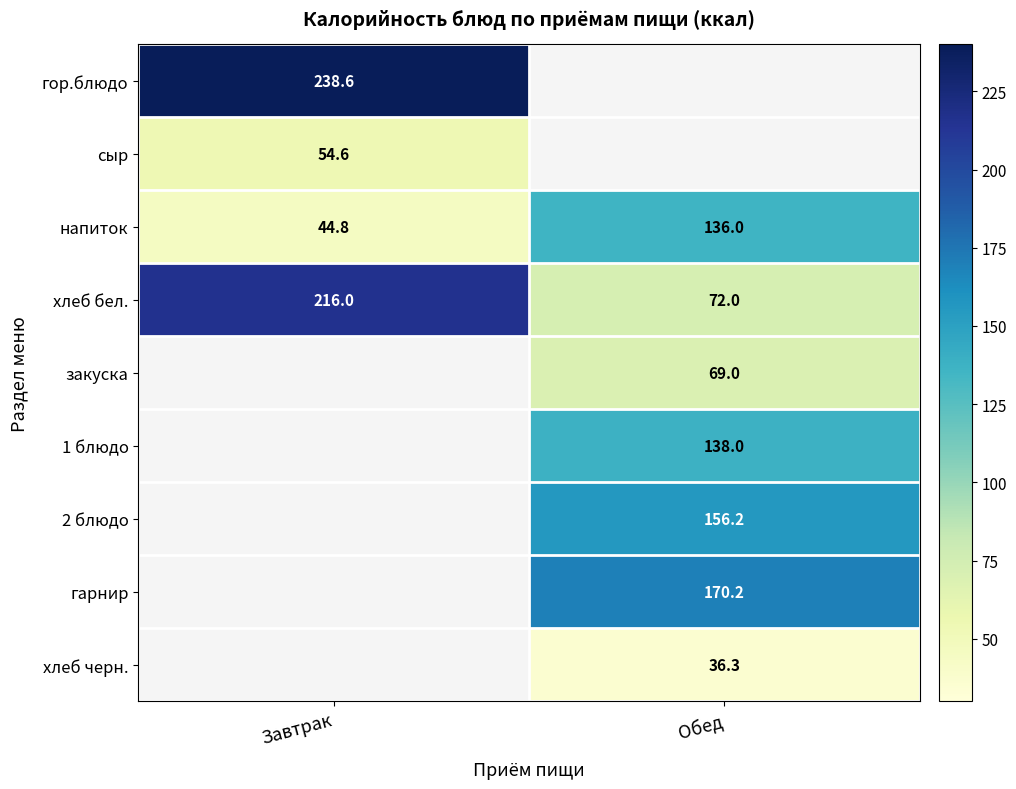

True or false: хлеб бел. has a value of 102.4 at Обед.

False